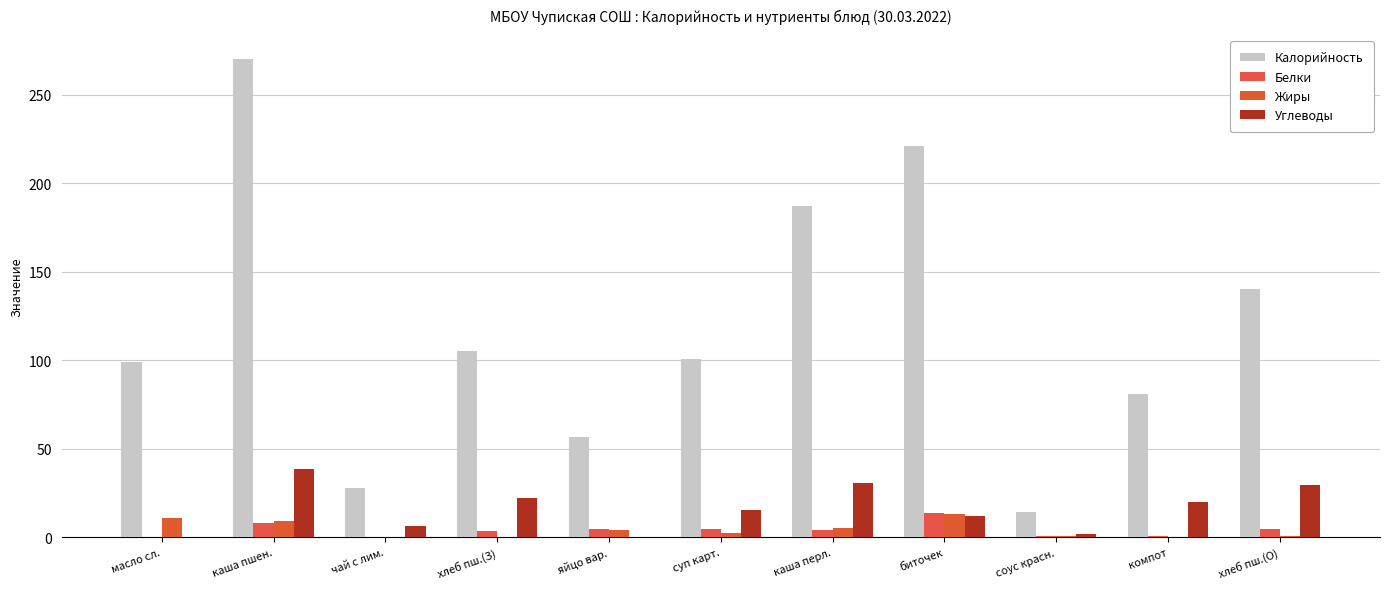

What is the difference between the maximum and second lowest values in the Углеводы series?

38.3